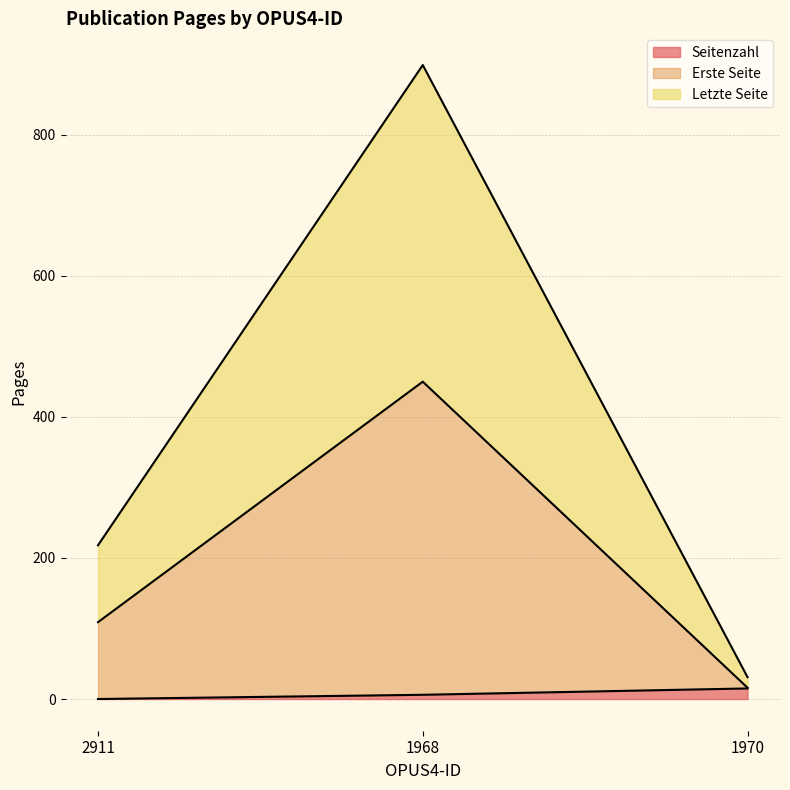

Between 2911 and 1968, which is larger?

1968